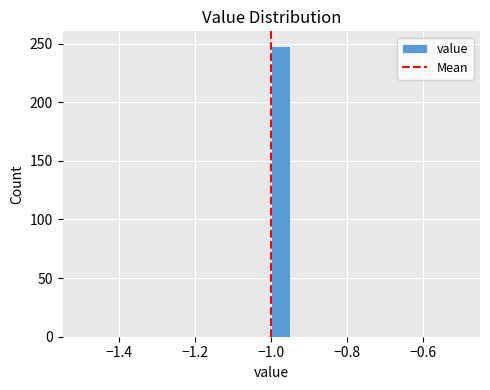

Read against the x-axis, roughly where is the centre of the tallest bar?

-0.98